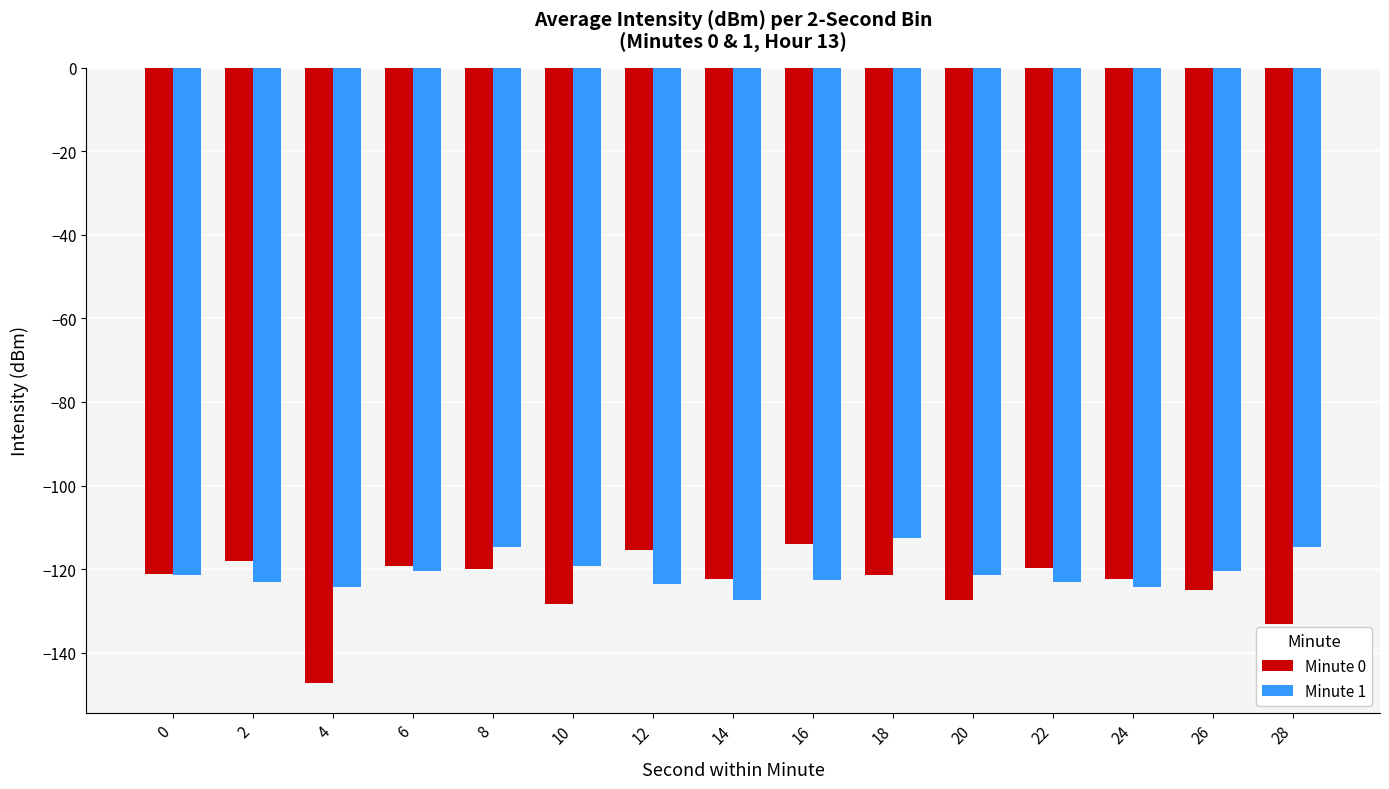

List the series in order of their peak value, lowest first.

Minute 0, Minute 1